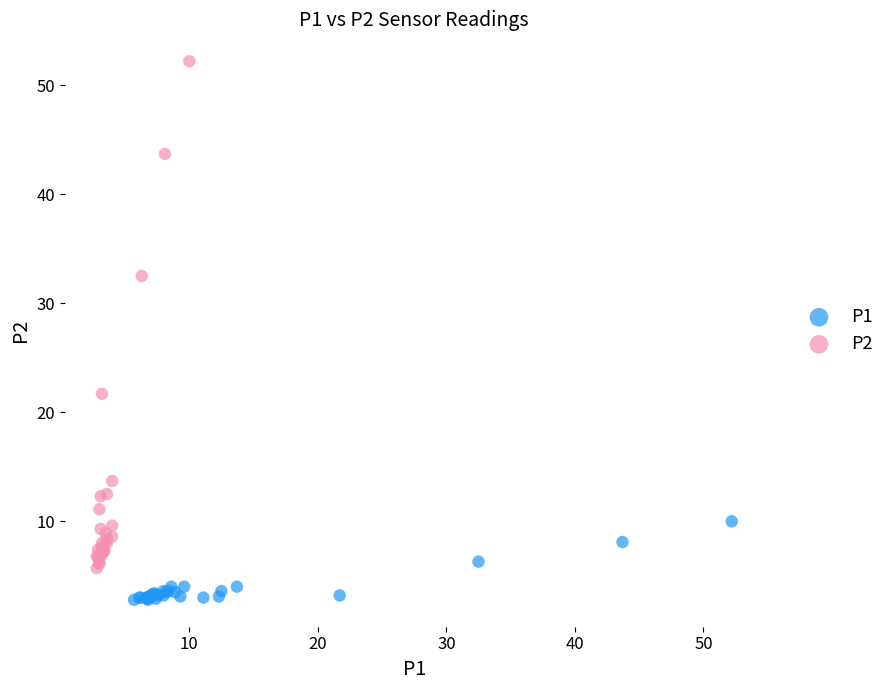

Which series has the largest Y range (max minus min)?

P2